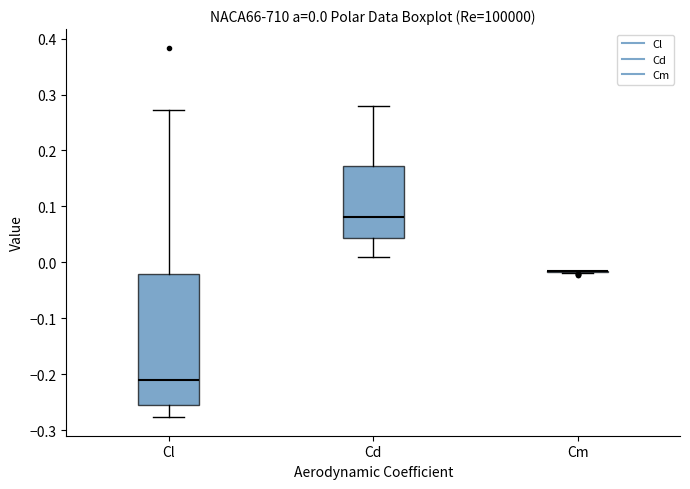

Which box is the tallest, from its lower edge to its upper edge?

Cl